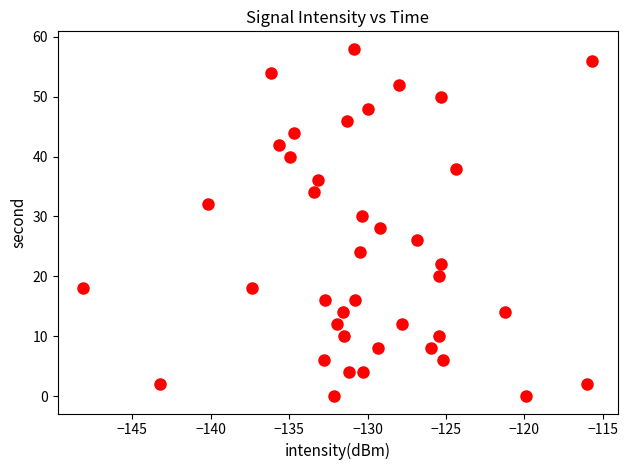

What is the range of Y values (max minus min)?

58